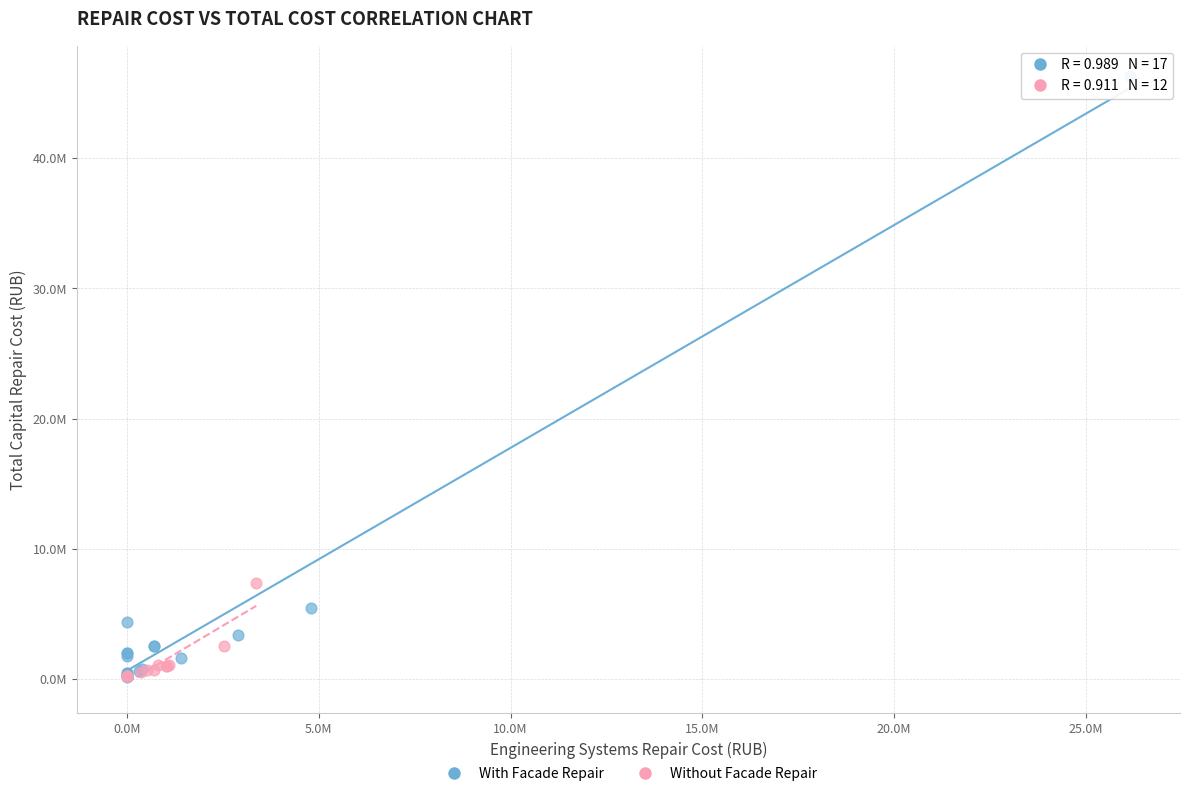

What are all the series names shown in the legend?

With Facade Repair, Without Facade Repair